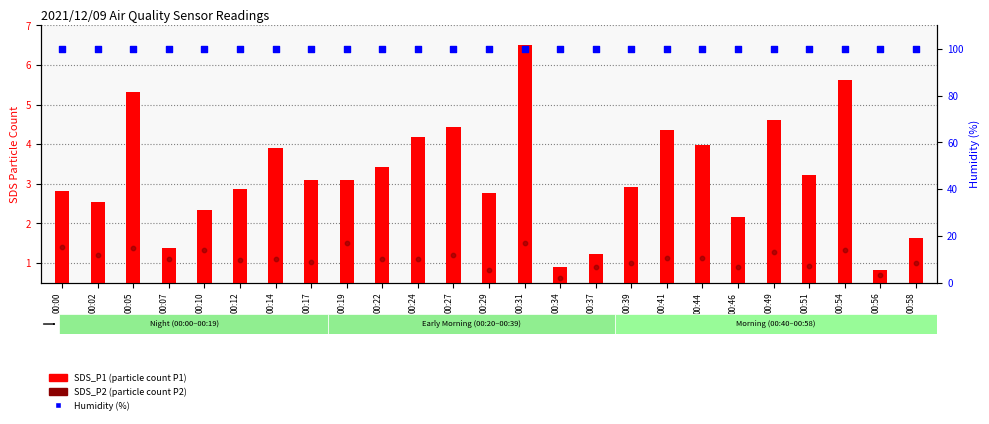

Which series contains the highest Y value?

Humidity